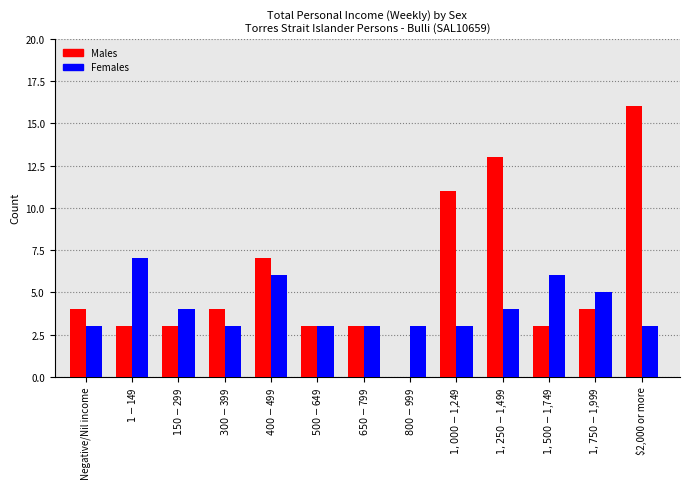

What is the sum of all Females values?

53